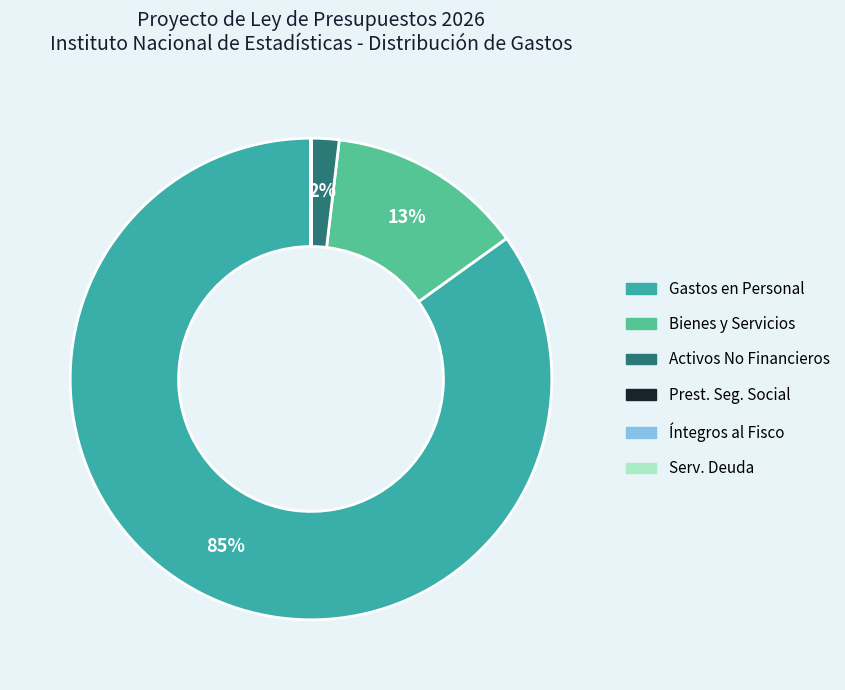

To the nearest percent, what is the average slice percentage?

17%